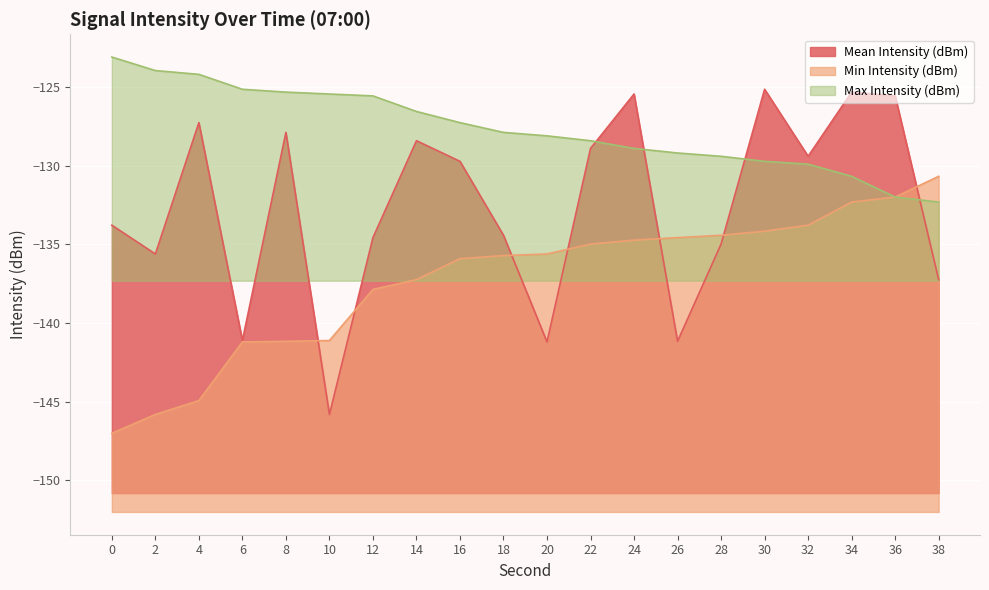

What is the difference between the maximum and minimum values in the Mean Intensity (dBm) series?

20.7